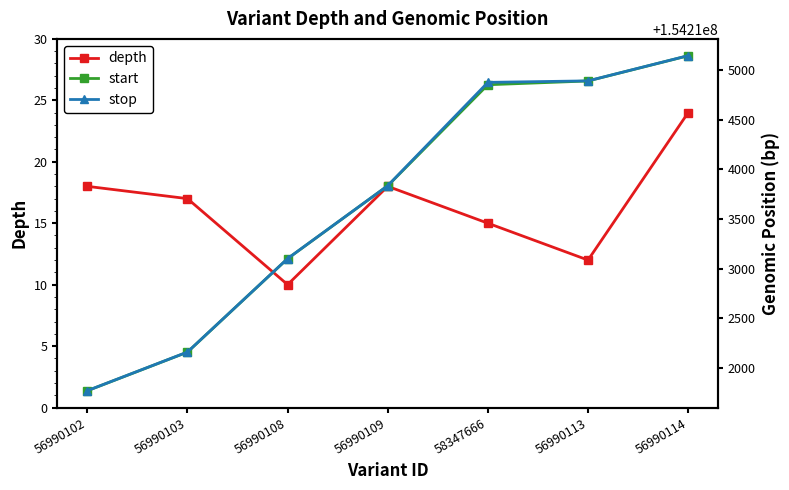

What is the value of the start point at the 5th from the left?

154214852